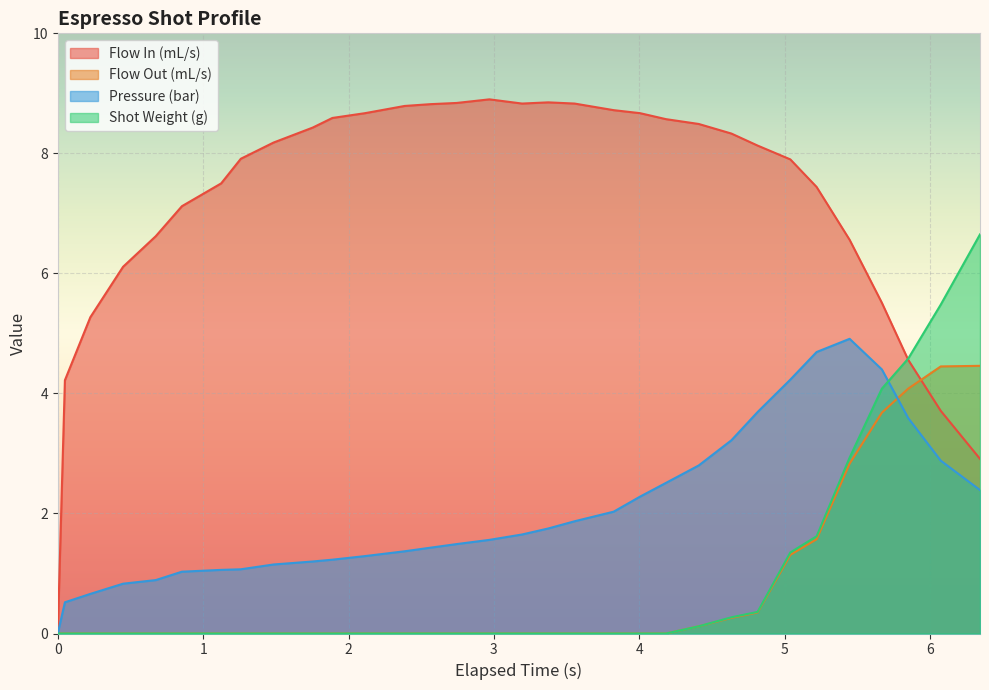

Which series has the largest total across all categories?

Flow In (mL/s)